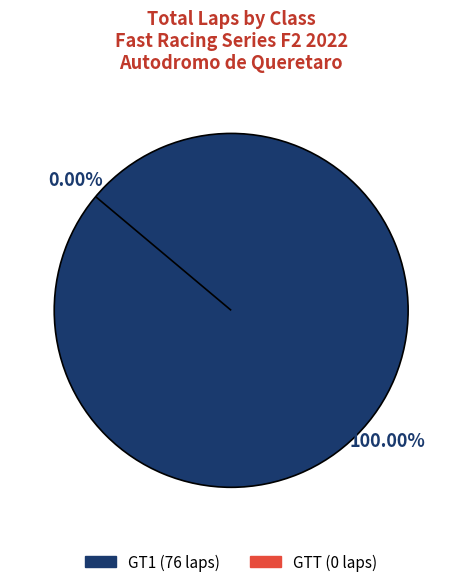

To the nearest percent, what is the combined percentage of 7 and 5?

21%